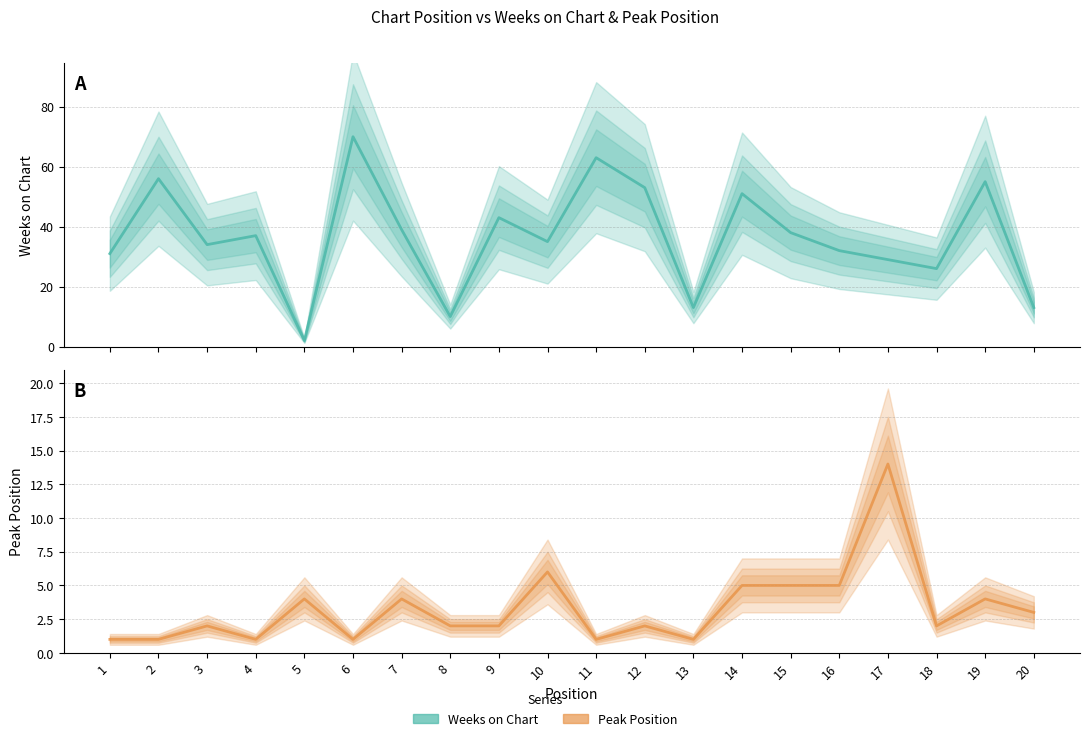

List the series in order of their overall mean, highest first.

Weeks on Chart, Peak Position